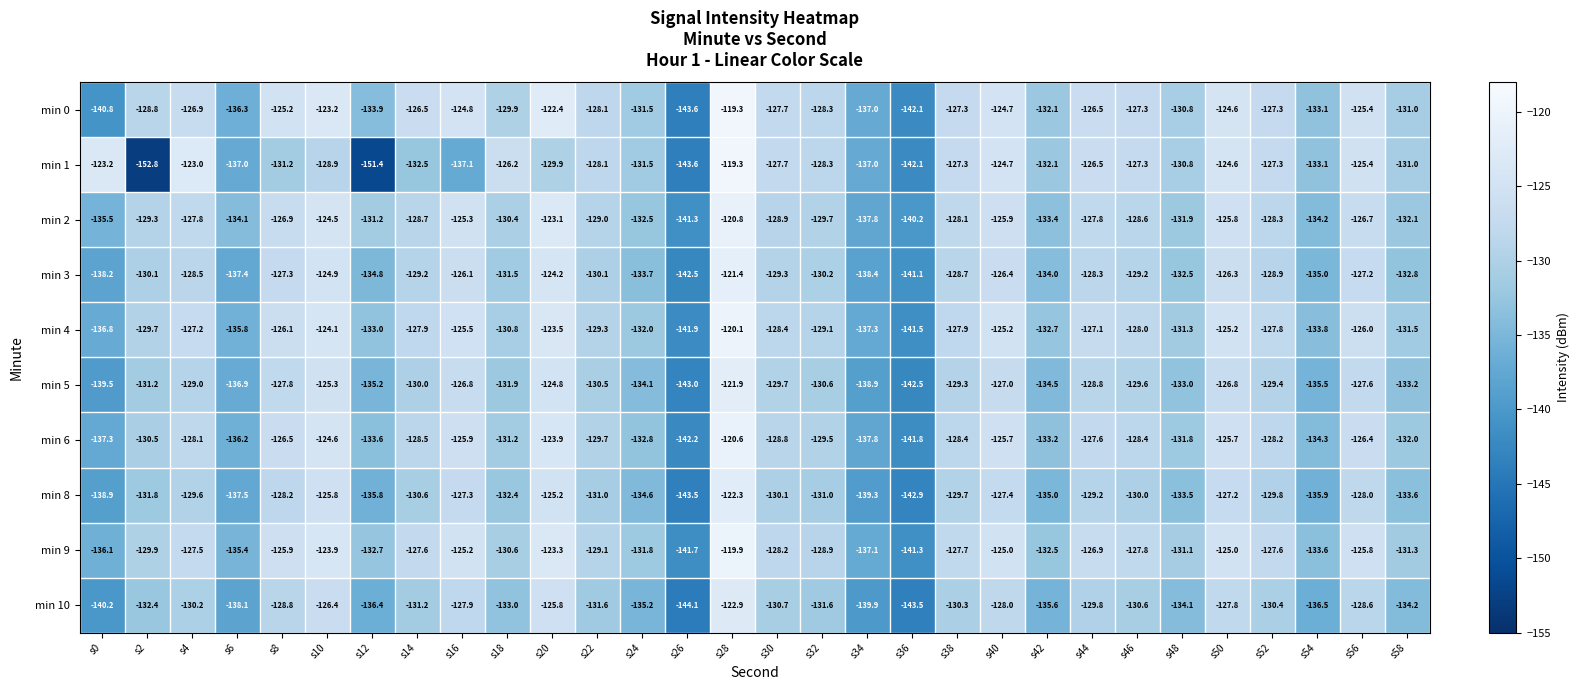

What is the total value across all series at s12?

-1358.0